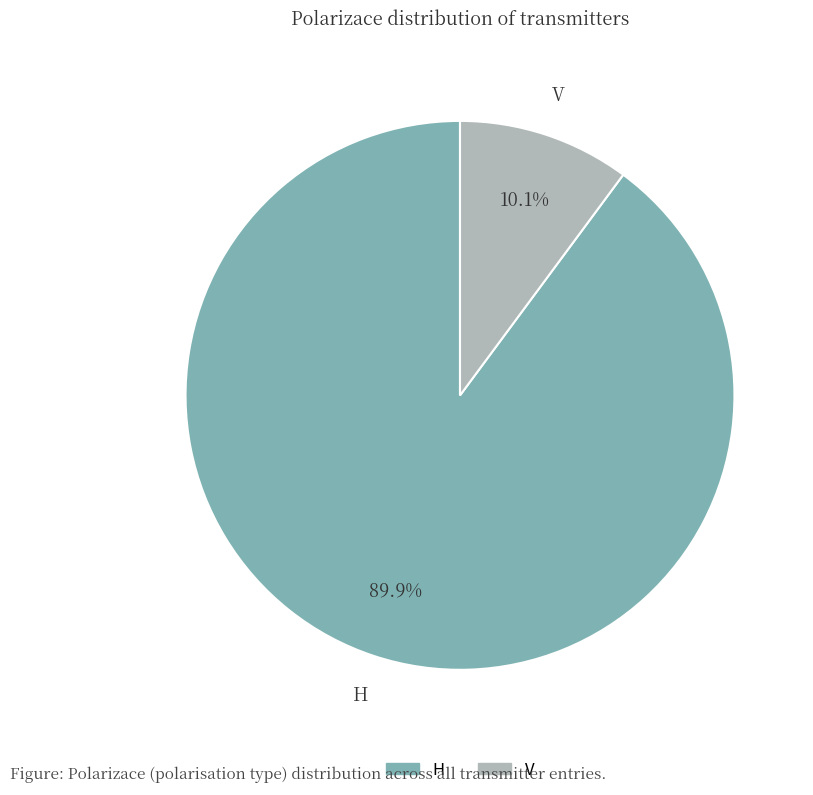

How many segments does this pie chart have?

2